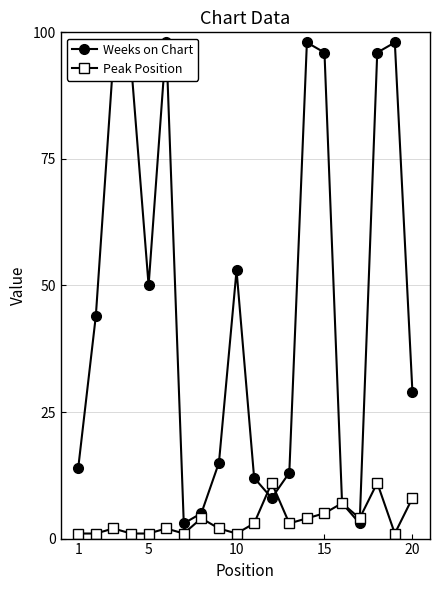

The value of Peak Position at 20 is 12. True or false?

False